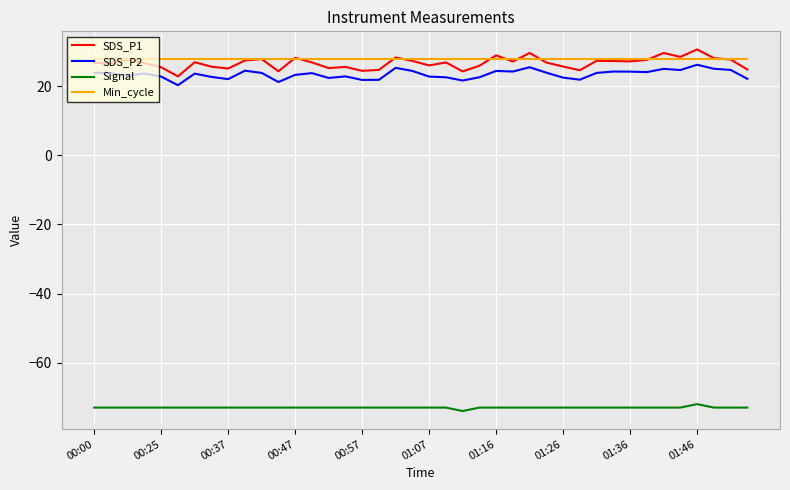

What is the average value of the SDS_P2 series?

23.4